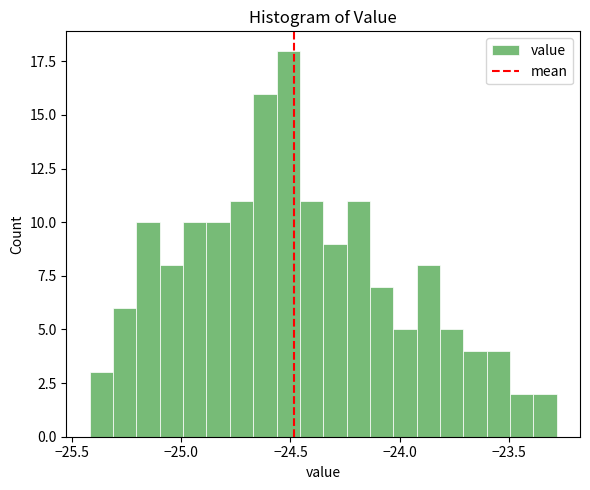

Around what value on the x-axis is the tallest bar? Give the approximate position of its centre, as read against the axis.

-24.50